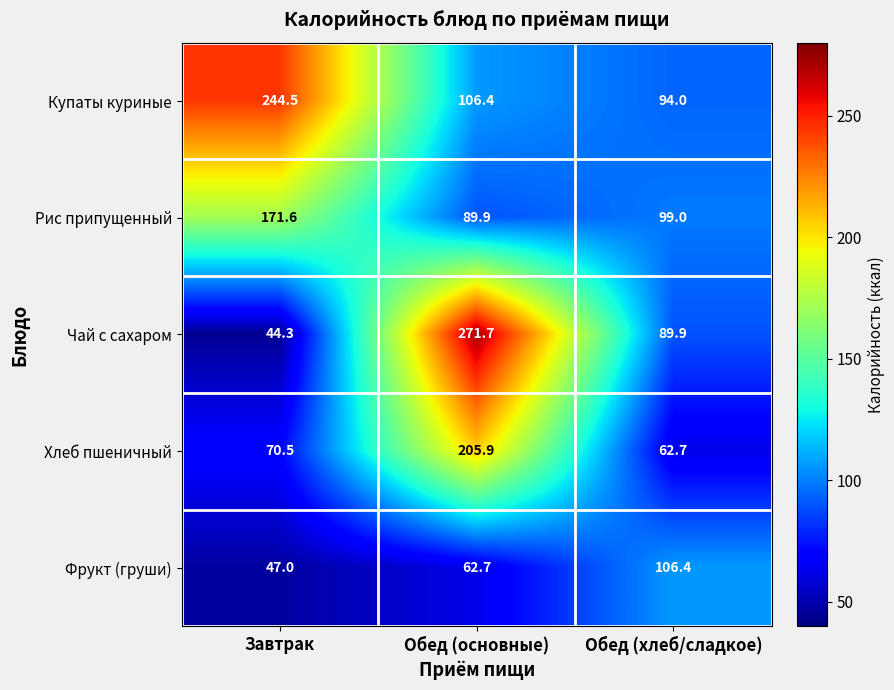

The value of Купаты куриные at Завтрак is 97.1. True or false?

False